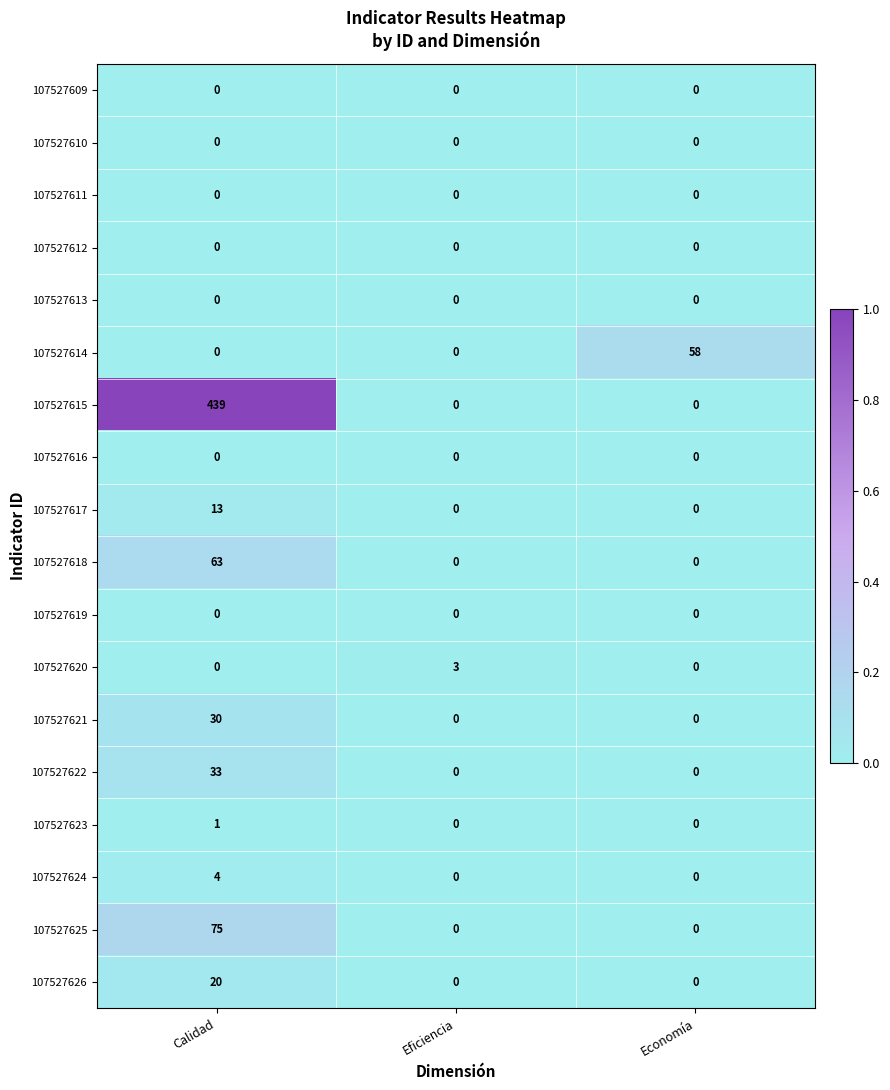

The value of 107527622 at Calidad is 50. True or false?

False